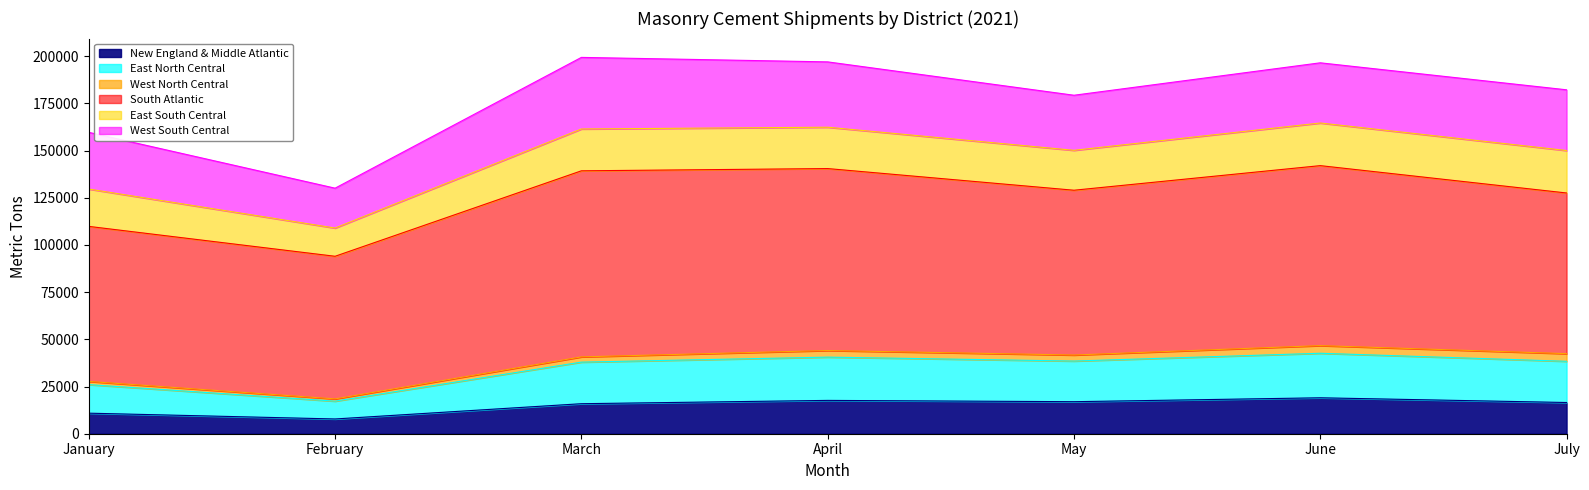

Where is the first local maximum for East North Central?

April